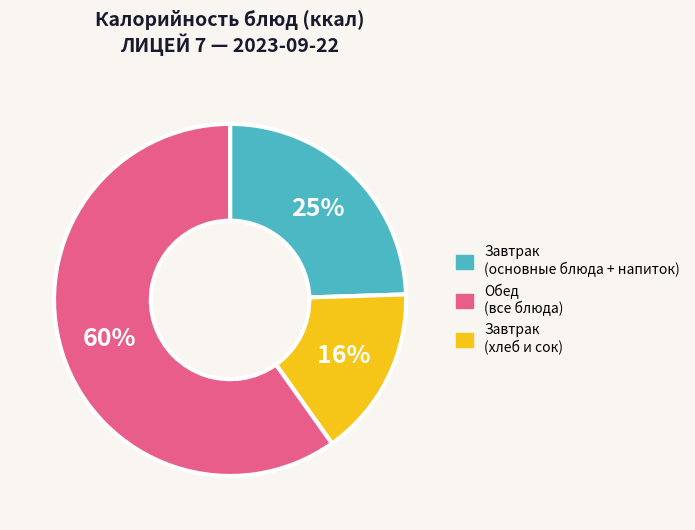

Is there any slice that represents more than half of the pie?

Yes